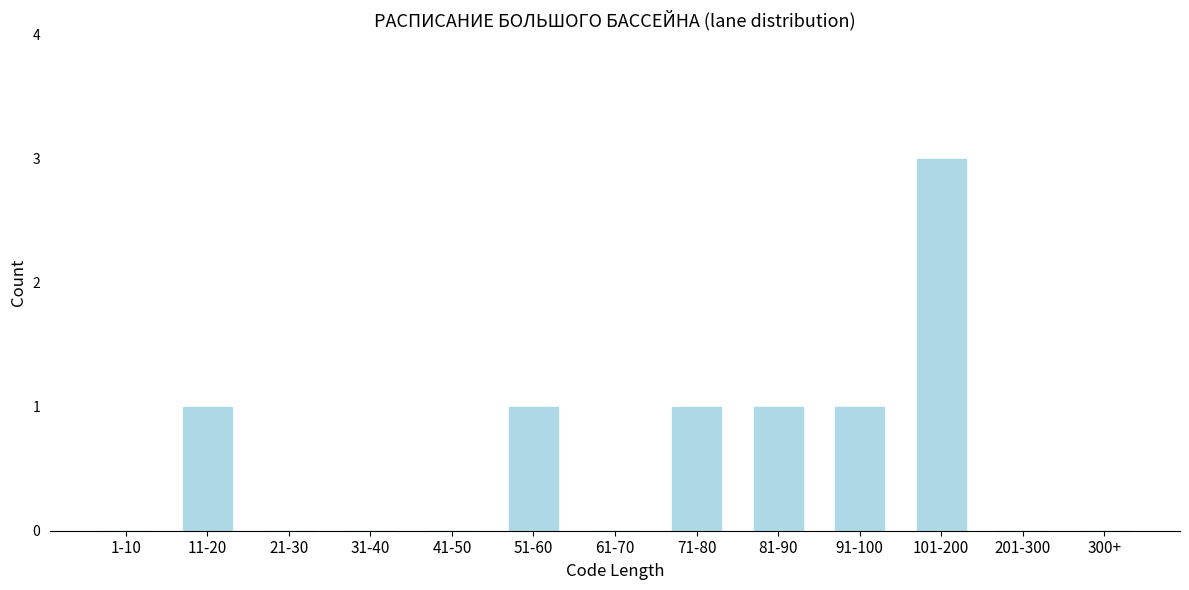

Reading left to right, list all the values displayed in this chart.

1-10=0	11-20=1	21-30=0	31-40=0	41-50=0	51-60=1	61-70=0	71-80=1	81-90=1	91-100=1	101-200=3	201-300=0	300+=0